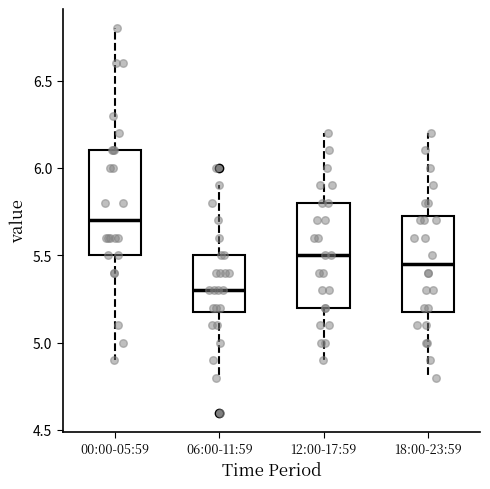

Reading left to right, read every box against the y-axis: the position of its median line, the range the box covers, and the ends of its whiskers. The values are not printed on the chart, so give them approximately, as read against the axis.

00:00-05:59: median 5.70, box 5.50 to 6.10, whiskers 4.90 to 6.80
06:00-11:59: median 5.30, box 5.20 to 5.50, whiskers 4.80 to 5.90
12:00-17:59: median 5.50, box 5.20 to 5.80, whiskers 4.90 to 6.20
18:00-23:59: median 5.45, box 5.20 to 5.75, whiskers 4.80 to 6.20